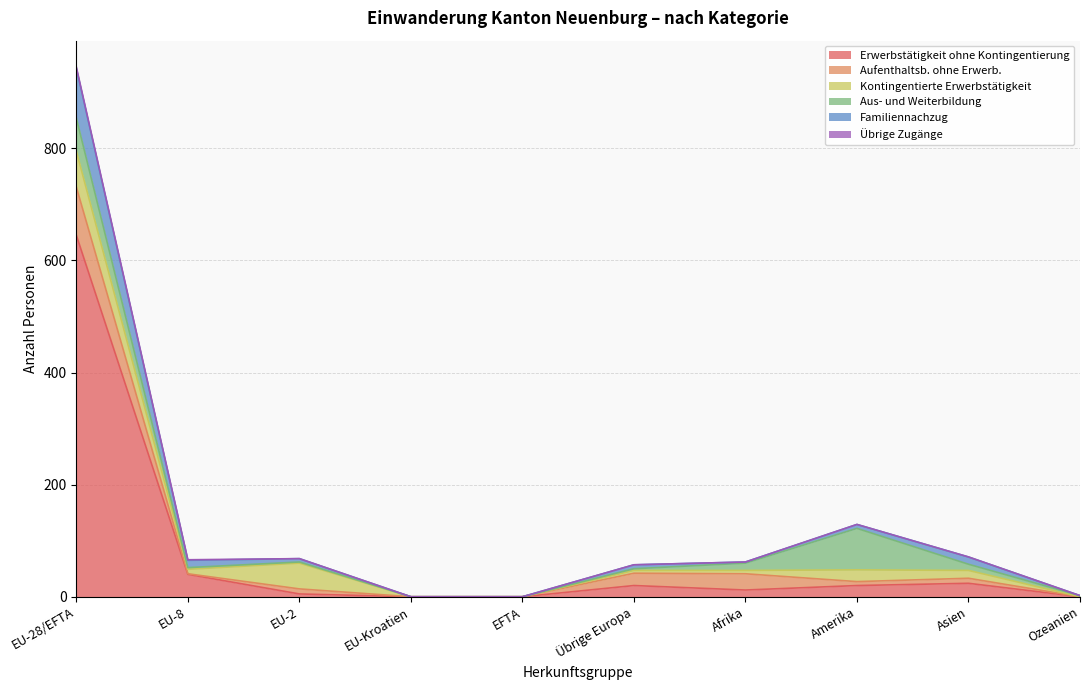

What is the average value of the Familiennachzug series?

14